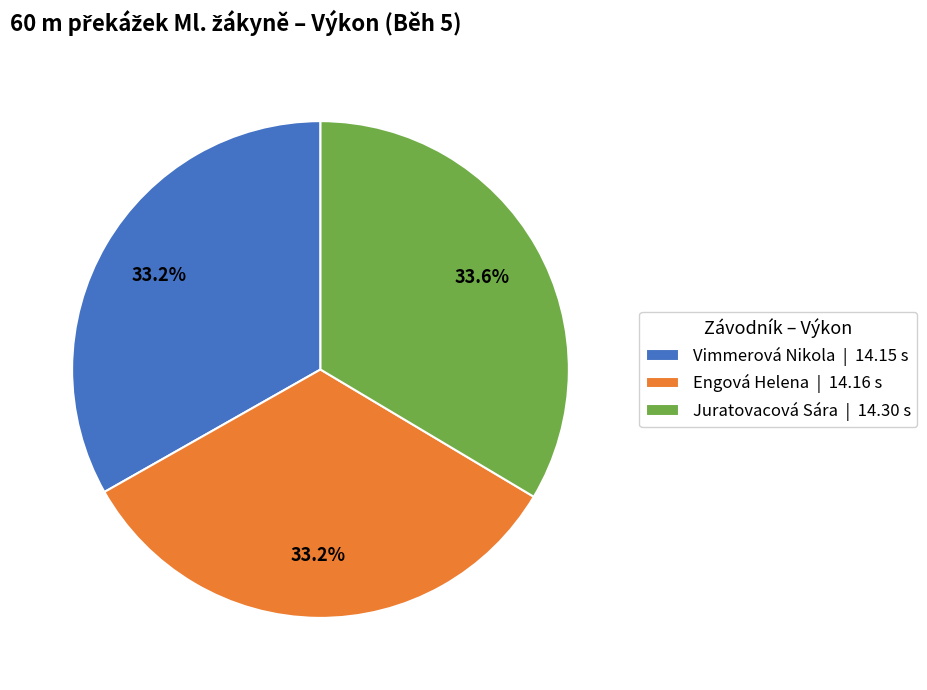

What is the ratio of the value at Vimmerová Nikola | 14.15 s to the value at Engová Helena | 14.16 s?

1.0